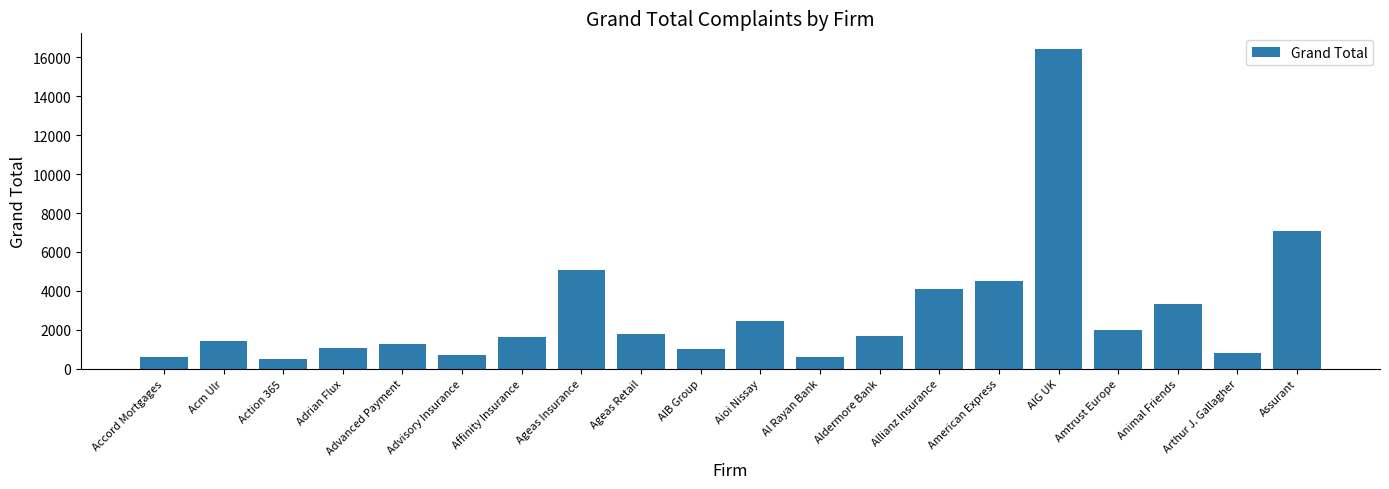

True or false: the data shows 4074 at Allianz Insurance.

True